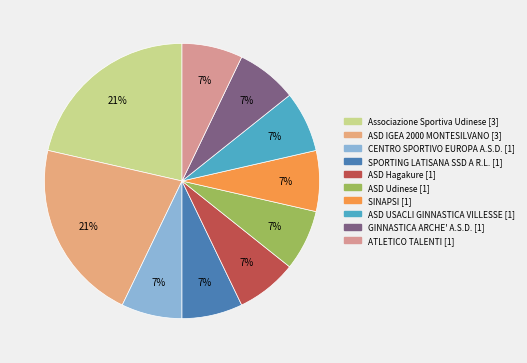

Count the number of slices in the pie.

10